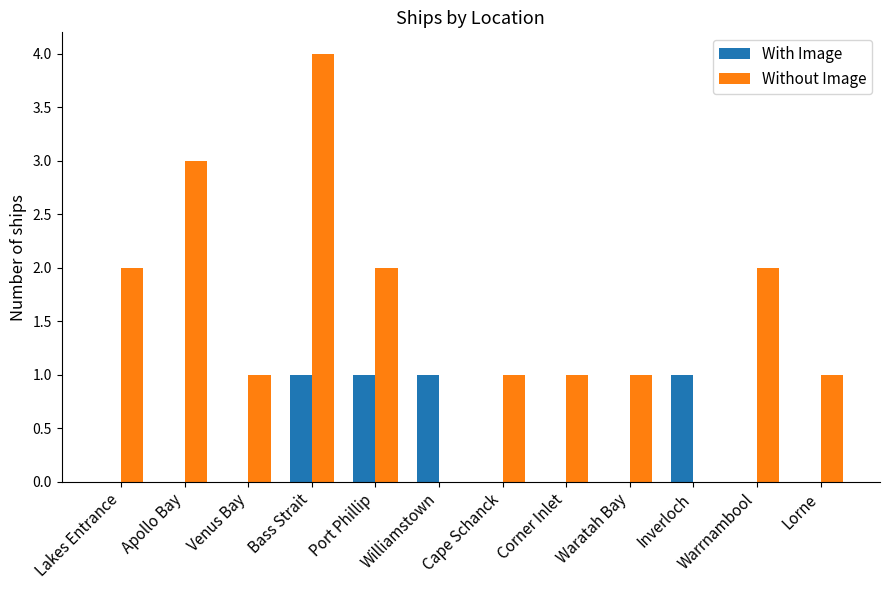

What are all the series names shown in the legend?

With Image, Without Image